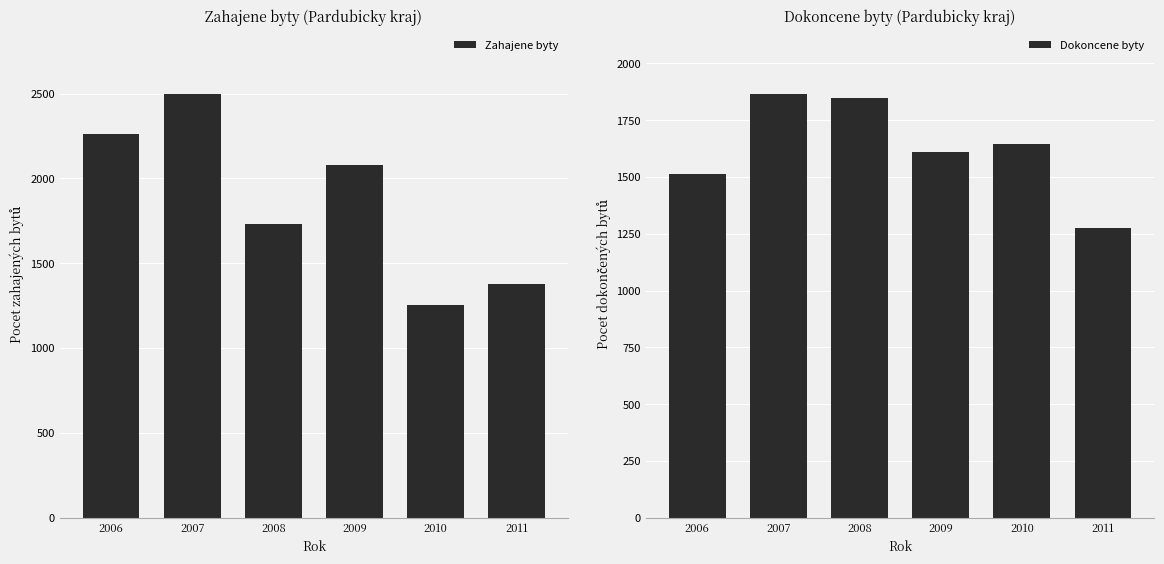

Where is Dokoncene byty nearest to the value 1570?

2009